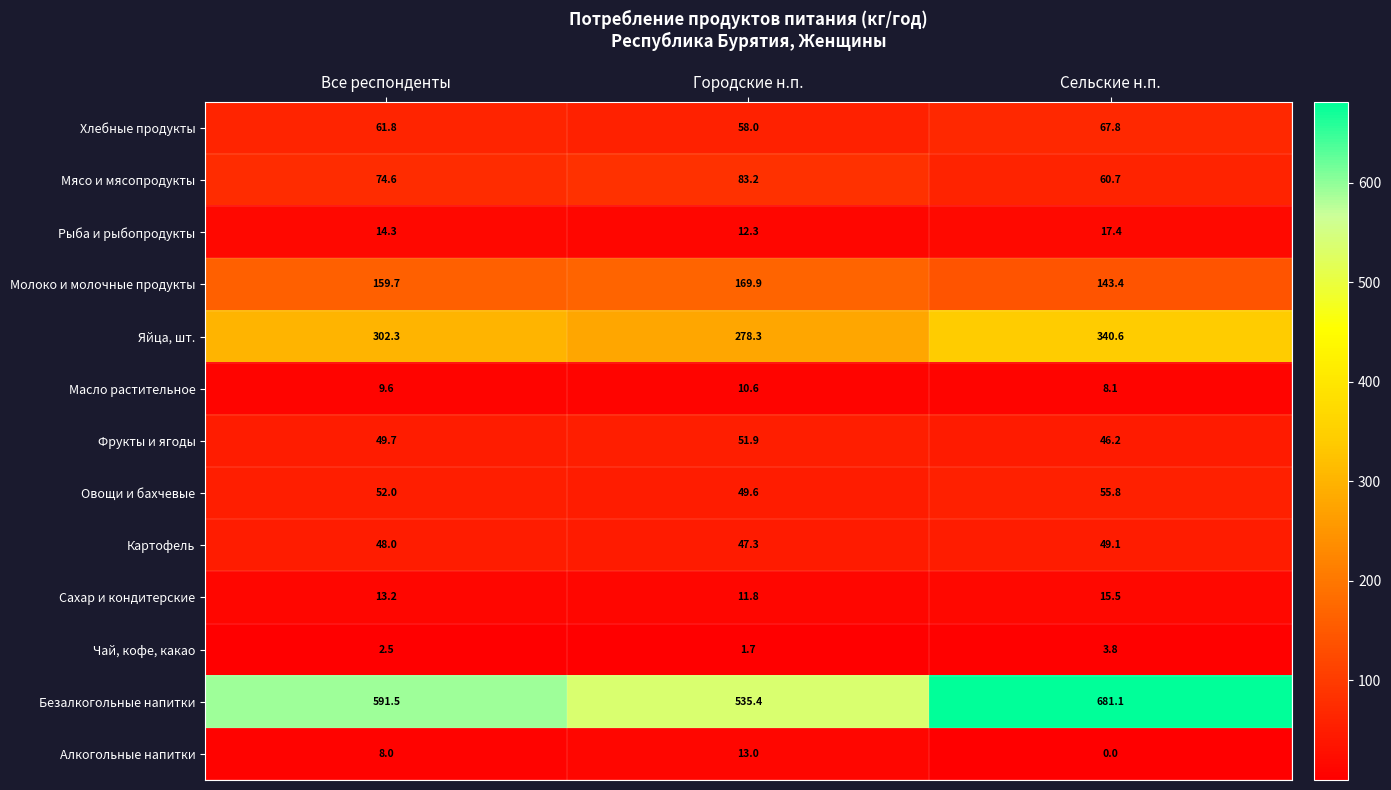

Read the Яйца, шт. value at Сельские н.п..

340.6